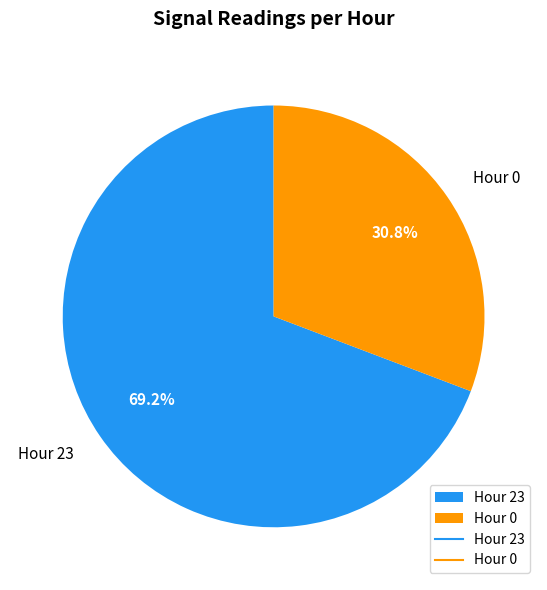

What percentage is the Hour 23 slice, to the nearest percent?

69%